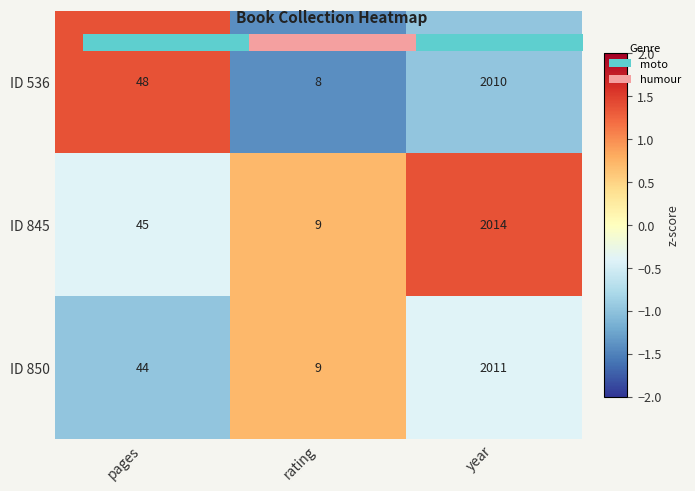

List the series in order of their overall mean, highest first.

ID 845, ID 536, ID 850